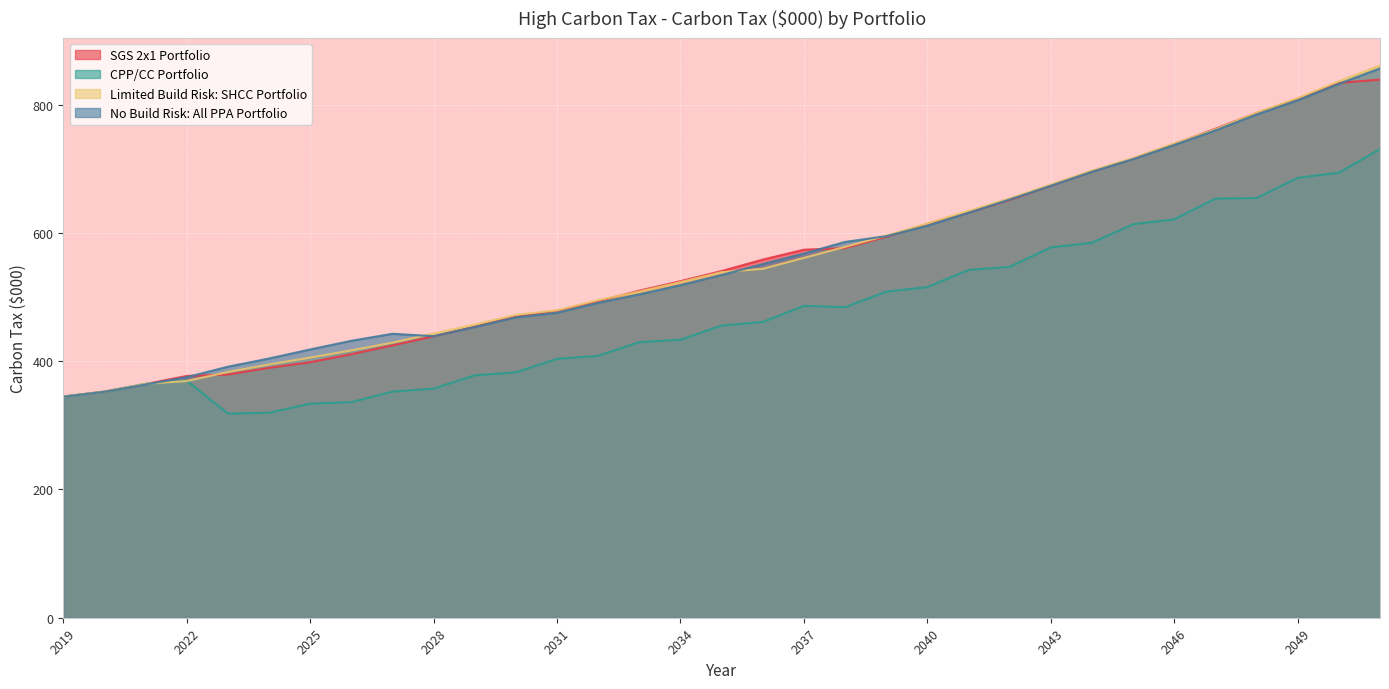

Reading right to left, what are all the values shown in this chart?

SGS 2x1 Portfolio: 838.9	833.8	808.7	786.9	762.3	738.6	715.6	695.7	673.5	651.3	631.5	614.0	593.9	576.3	573.8	558.3	540.5	524.7	509.9	493.5	478.4	469.4	453.9	438.7	424.5	410.9	398.3	389.6	379.2	377.0	364.3	352.5	344.8
CPP/CC Portfolio: 730.7	693.9	685.9	654.3	653.5	621.2	613.5	584.6	577.4	547.1	542.2	515.5	508.4	484.2	486.2	461.2	455.6	433.5	429.7	408.3	403.7	382.7	377.9	357.3	352.5	336.1	333.8	319.6	318.2	369.7	364.7	352.5	344.8
Limited Build Risk: SHCC Portfolio: 860.9	836.3	810.0	787.2	761.3	739.4	716.7	697.2	675.4	653.8	634.3	614.6	595.6	578.2	561.0	544.0	538.8	523.2	508.6	495.1	479.2	472.3	457.1	442.9	429.0	416.8	405.6	394.8	383.1	369.0	364.7	352.5	344.8
No Build Risk: All PPA Portfolio: 856.4	832.4	806.6	784.5	759.7	737.0	715.0	695.3	673.4	652.0	631.3	611.1	594.9	585.9	567.8	551.3	534.4	518.5	504.1	490.9	475.4	468.3	453.2	439.0	442.7	431.7	418.2	404.1	391.3	375.0	363.7	352.3	344.6